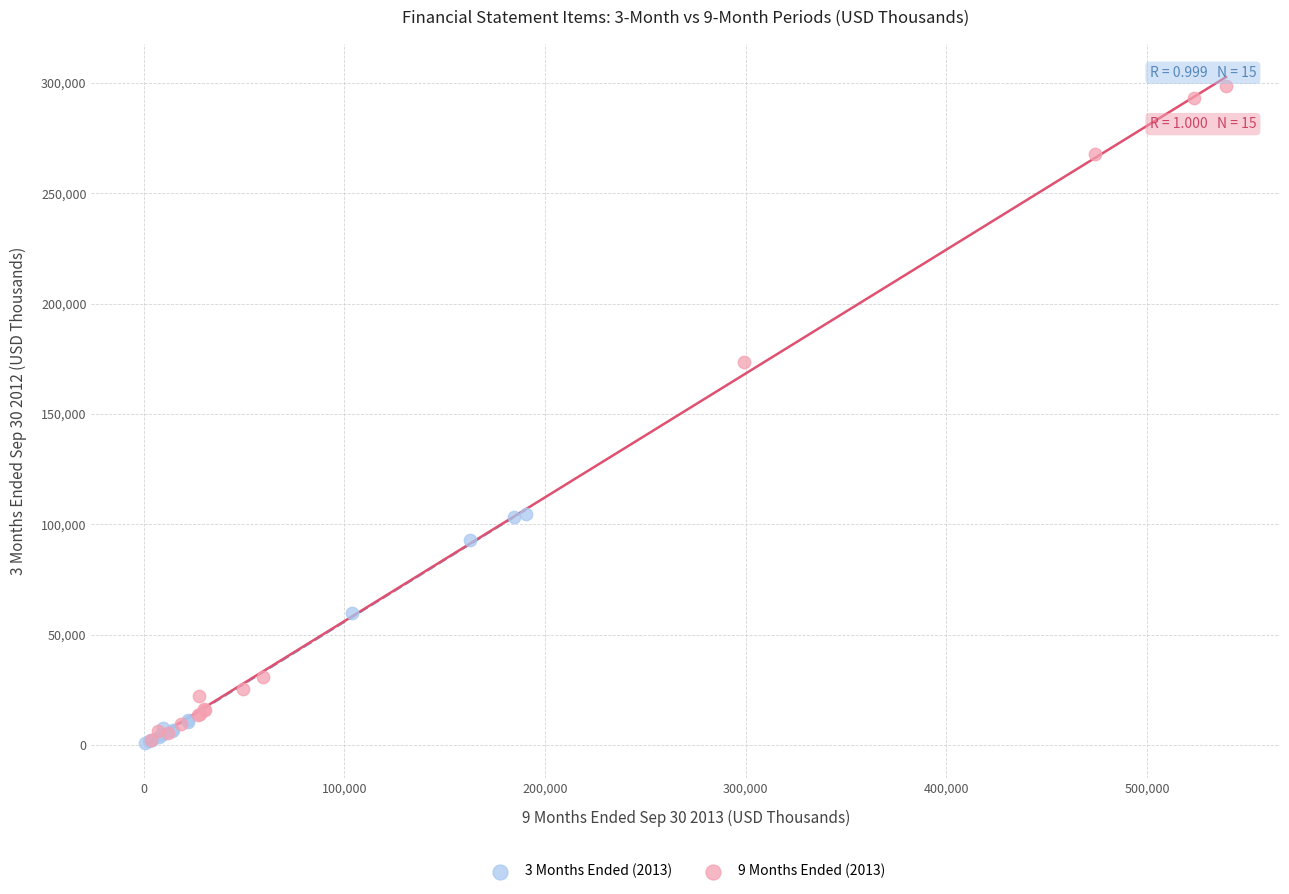

What are all the series names shown in the legend?

3 Months Ended (2013), 9 Months Ended (2013)